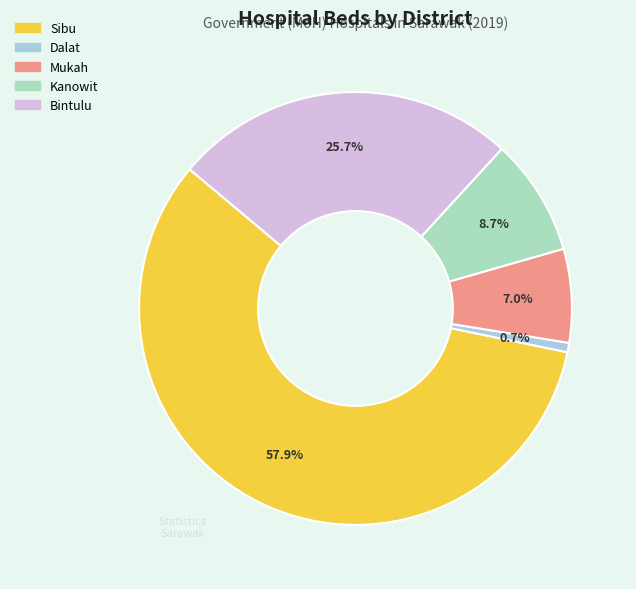

Is there a majority slice in this chart?

Yes